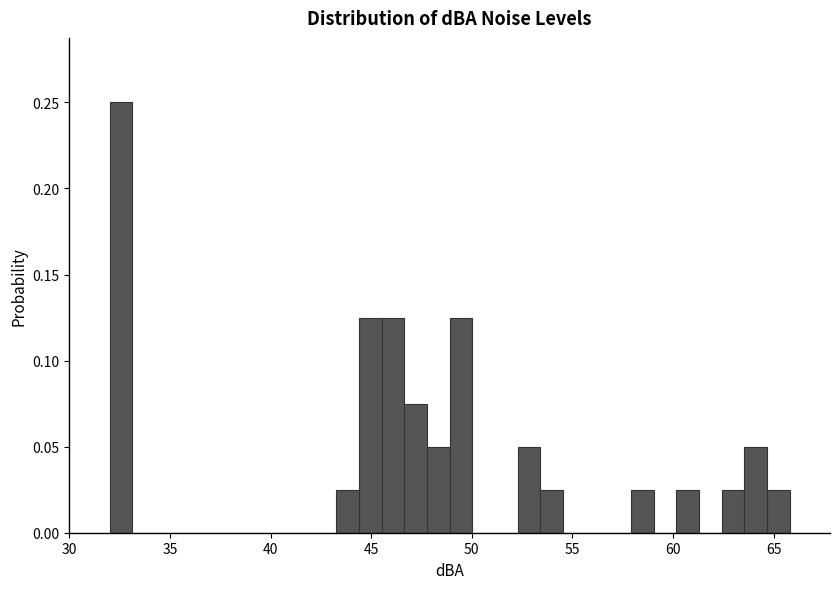

Around what value on the x-axis is the tallest bar? Give the approximate position of its centre, as read against the axis.

32.5